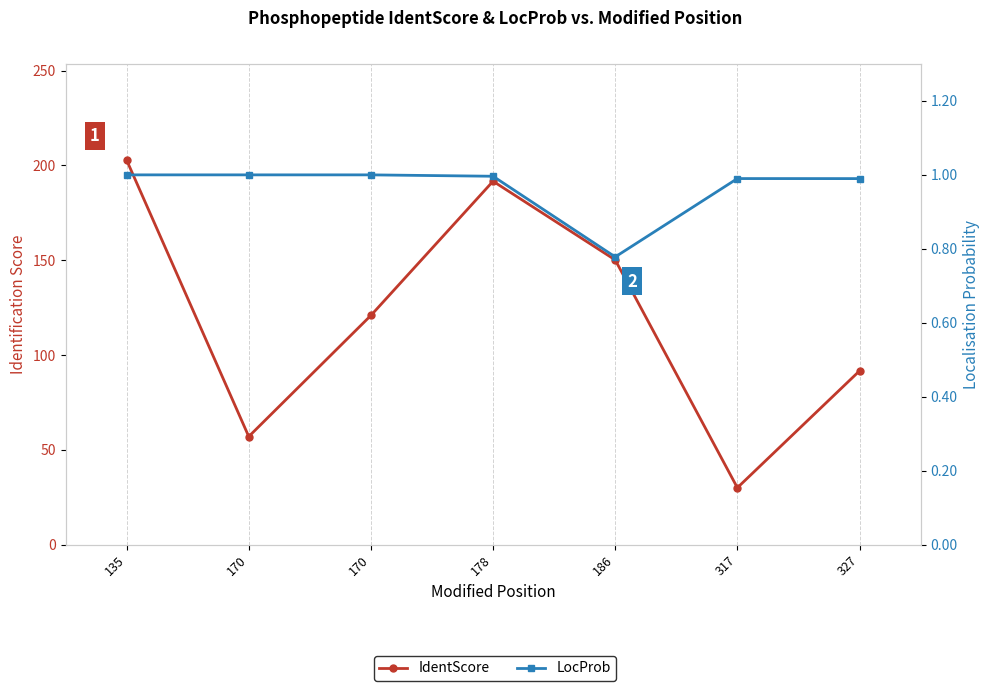

True or false: IdentScore and LocProb intersect in this chart.

False